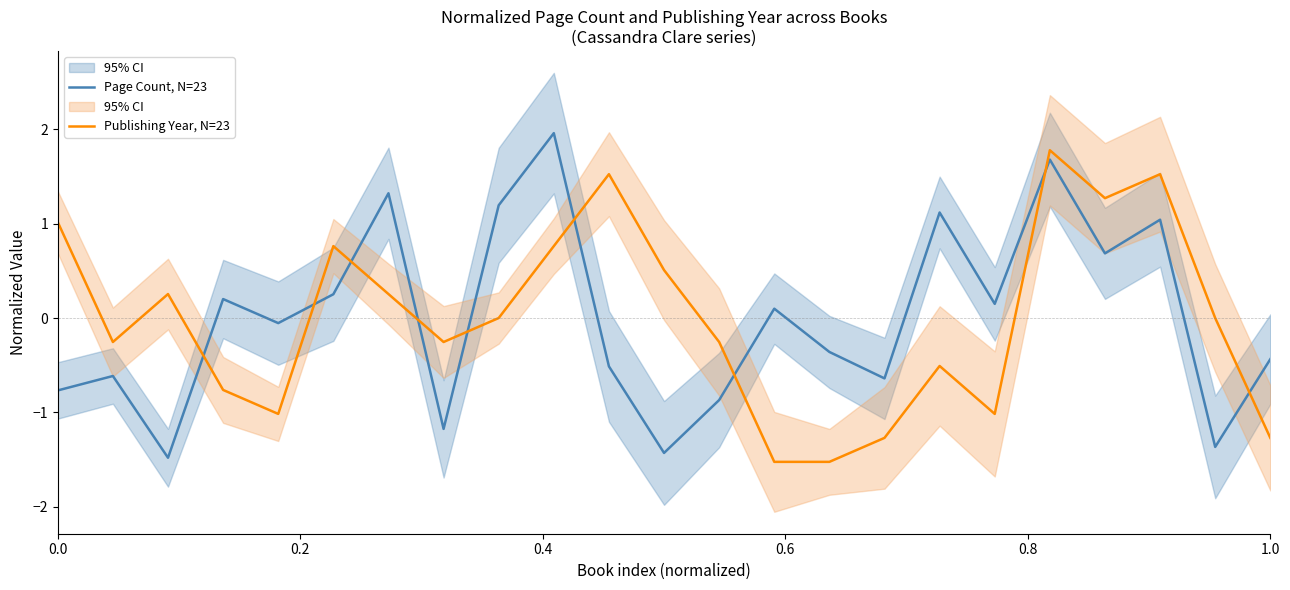

True or false: Page Count, N=23 and Publishing Year, N=23 cross at least once.

True